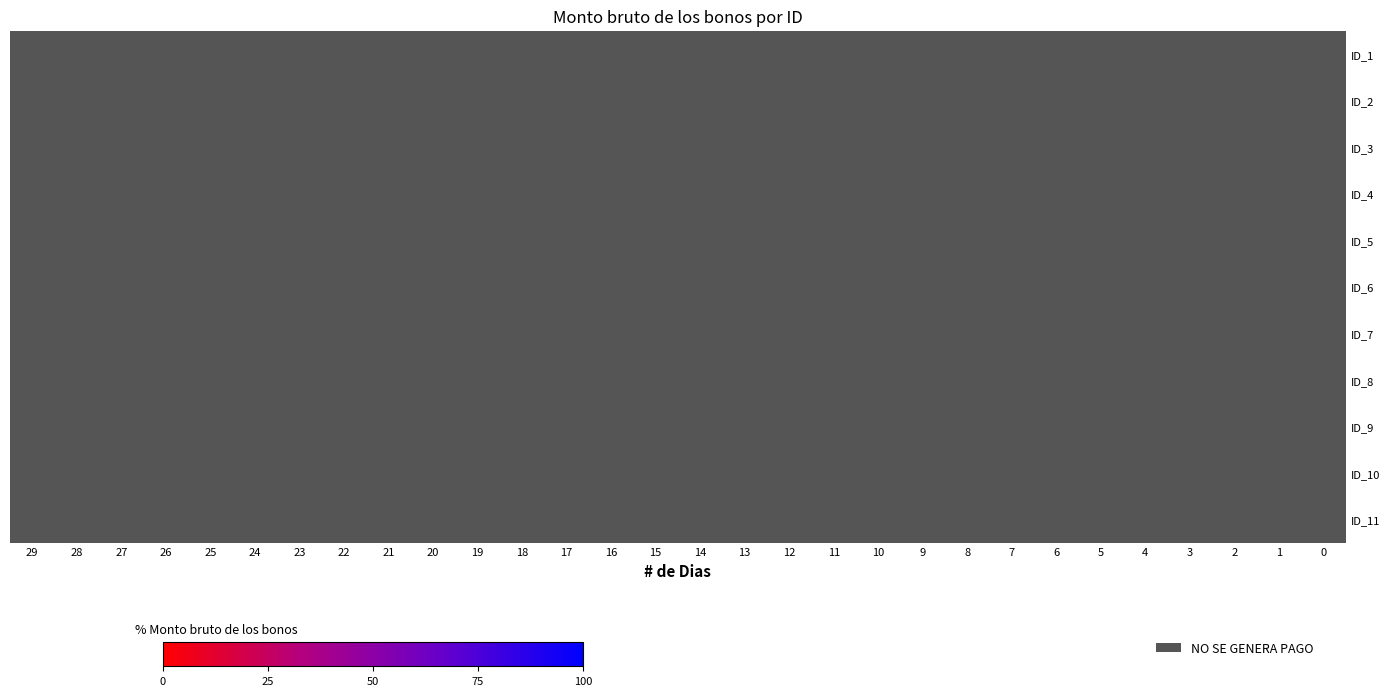

Which has a higher value, 15 or 29?

29